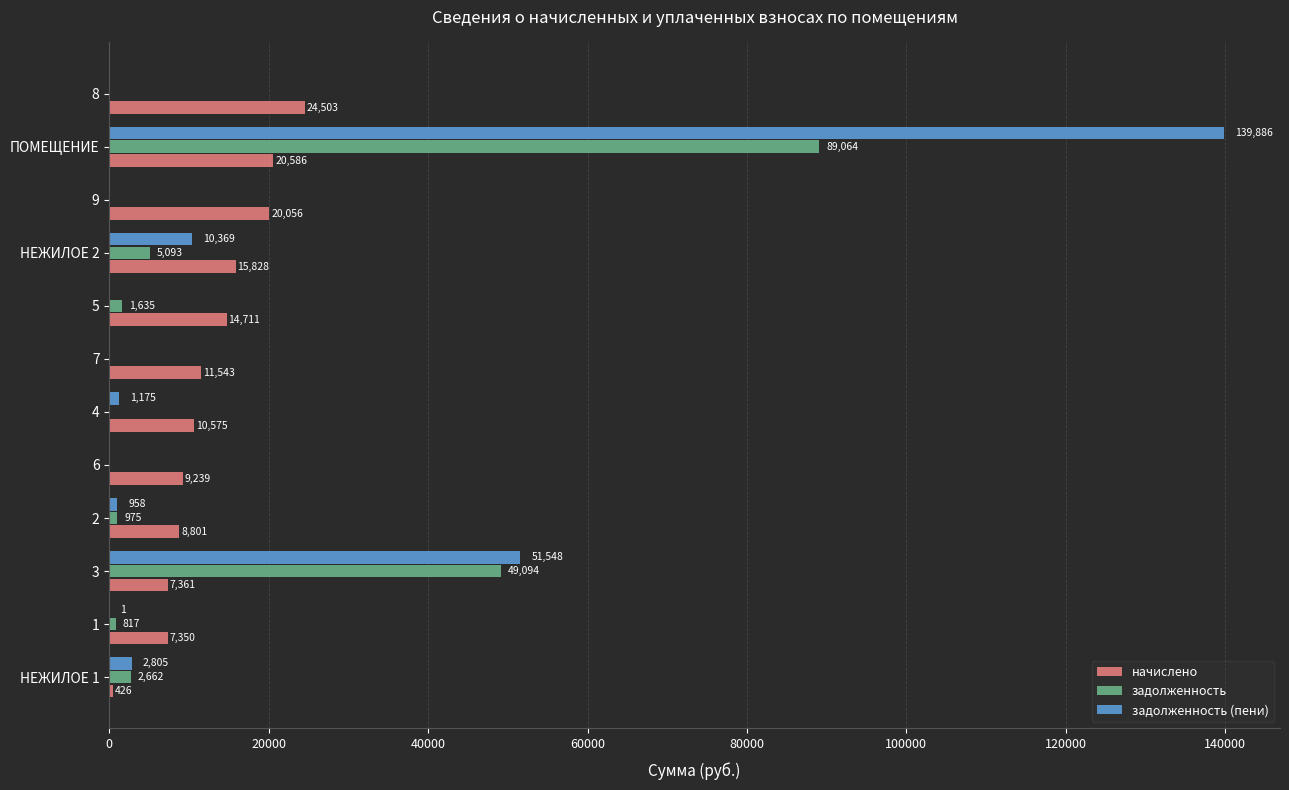

What is the approximate value of начислено at 3?

7361.3